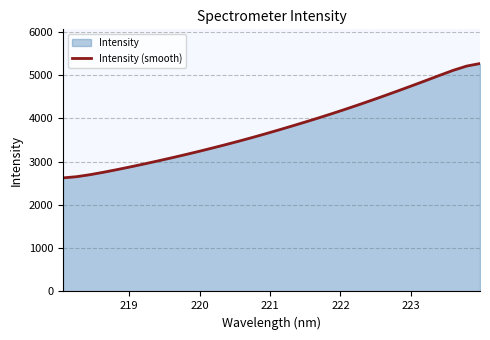

What is the difference between the maximum and minimum values?

2643.6